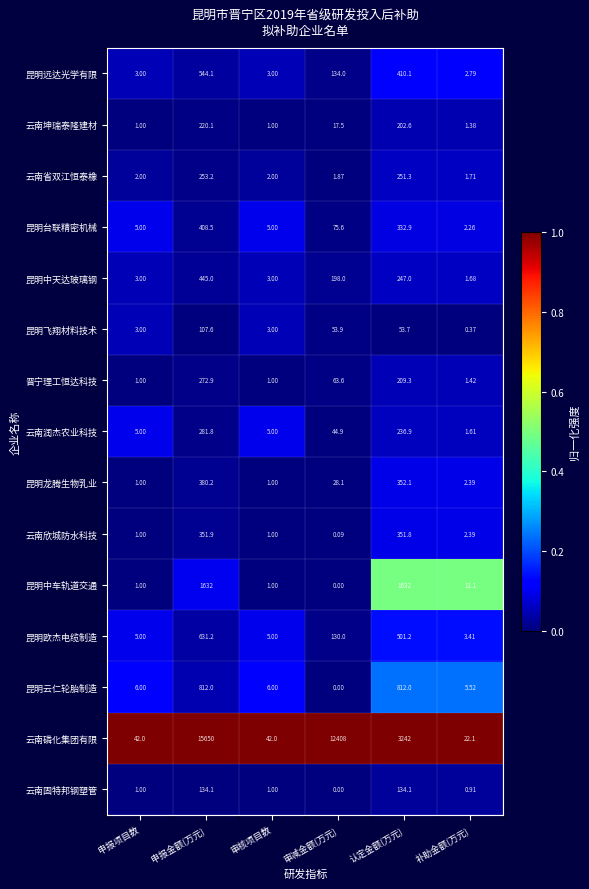

What is the total value across all series at 申报项目数?

80.0